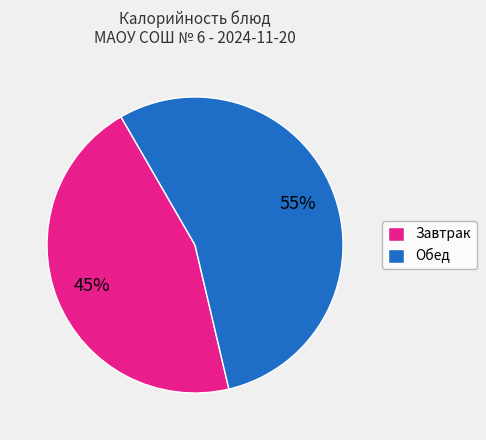

Which has a higher value, Завтрак or Обед?

Обед